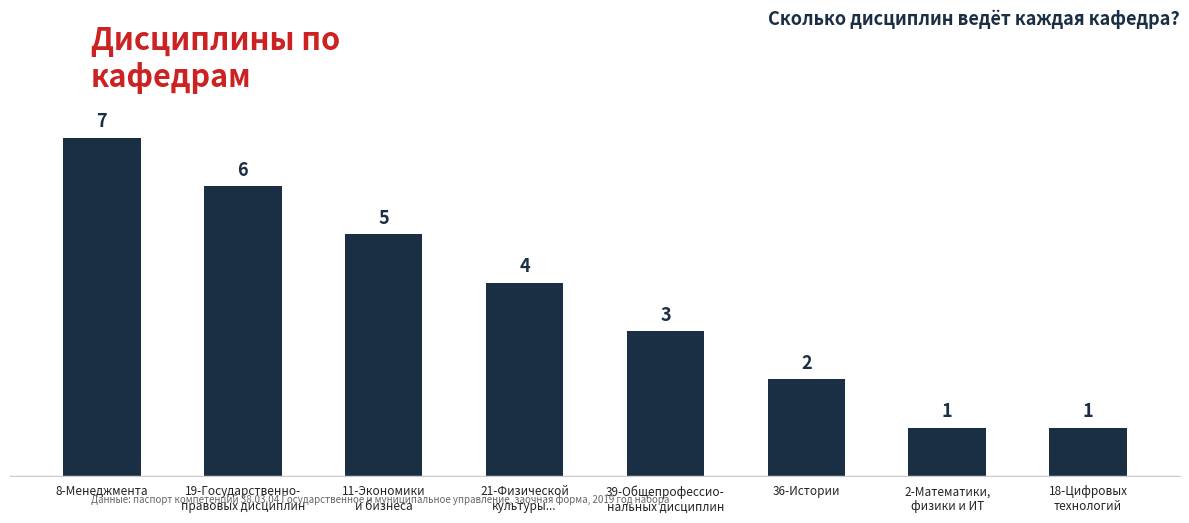

Count the values in the range 2 to 6.

5